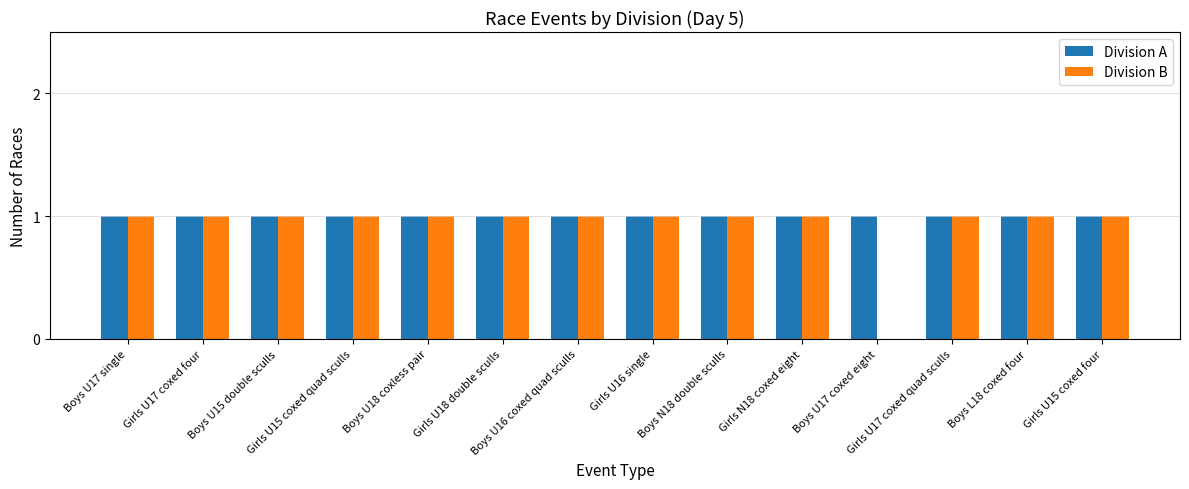

What is the sum of all Division B values?

13